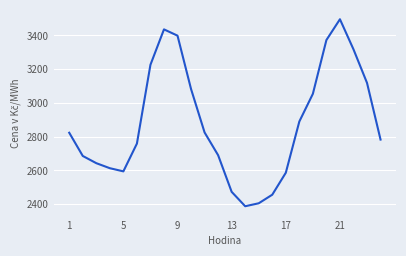

What is the difference between the maximum and minimum values?

1107.7